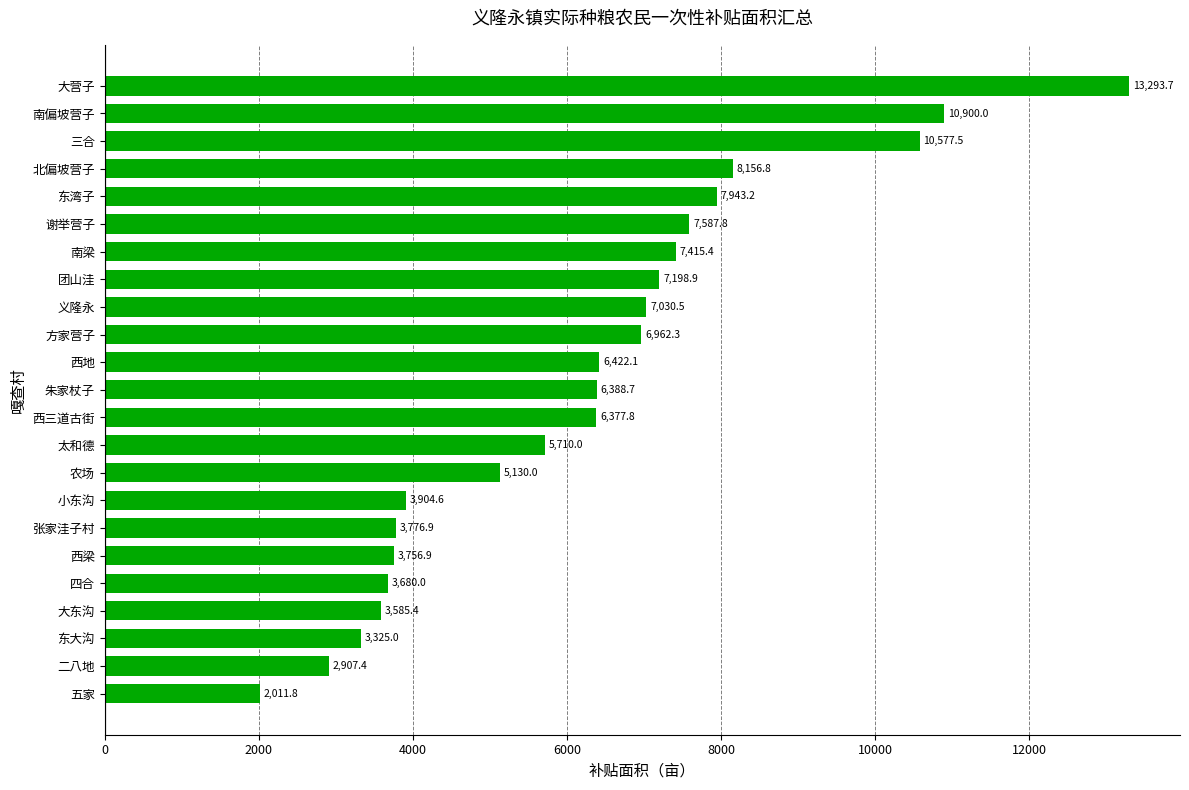

Between 大营子 and 西地, which is larger?

大营子